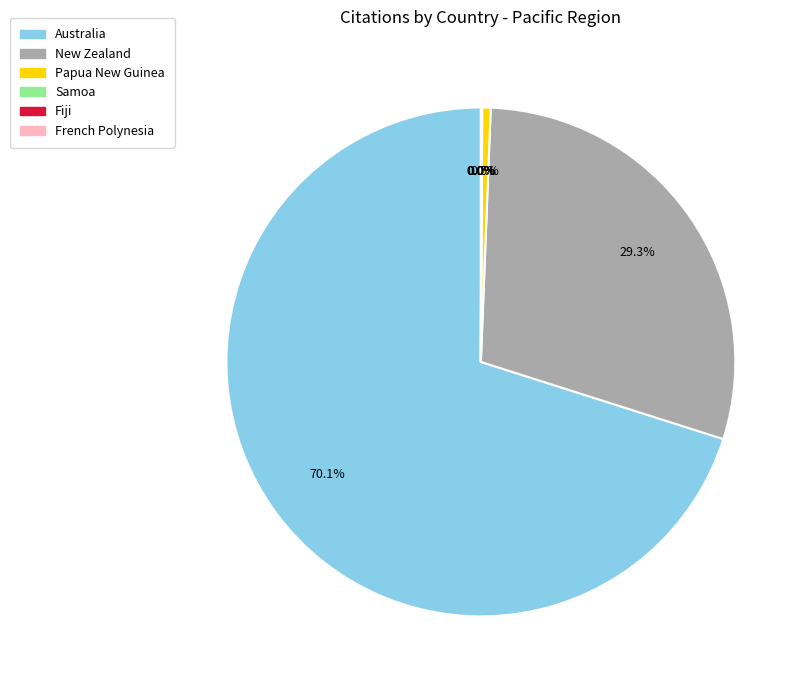

Between New Zealand and Papua New Guinea, which is larger?

New Zealand